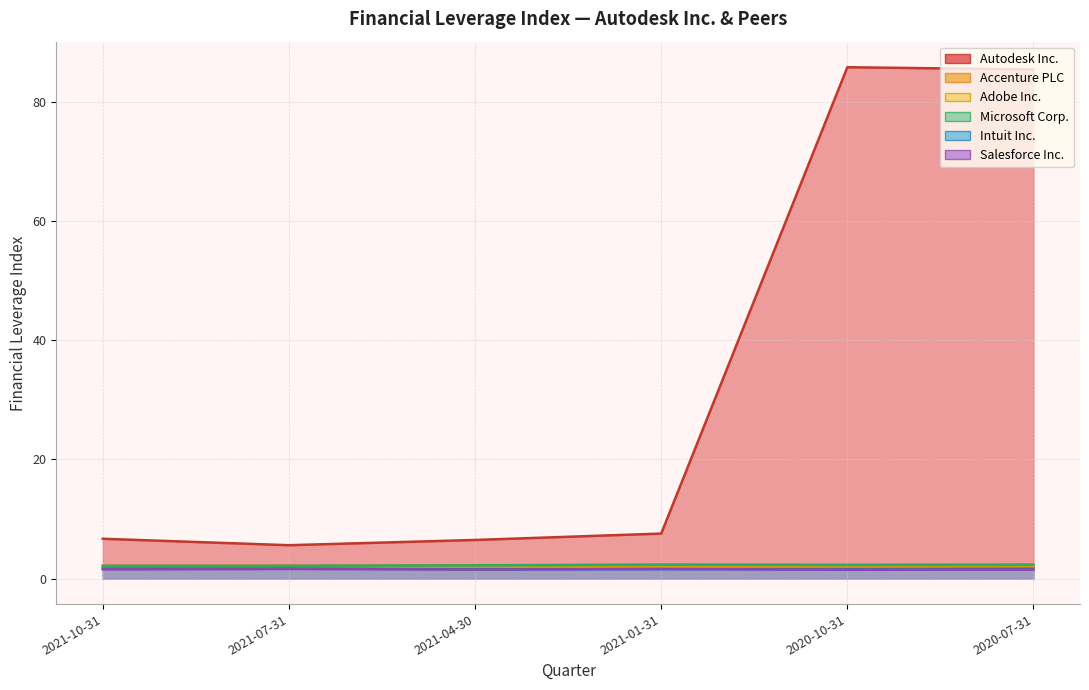

True or false: Adobe Inc. and Autodesk Inc. intersect in this chart.

False